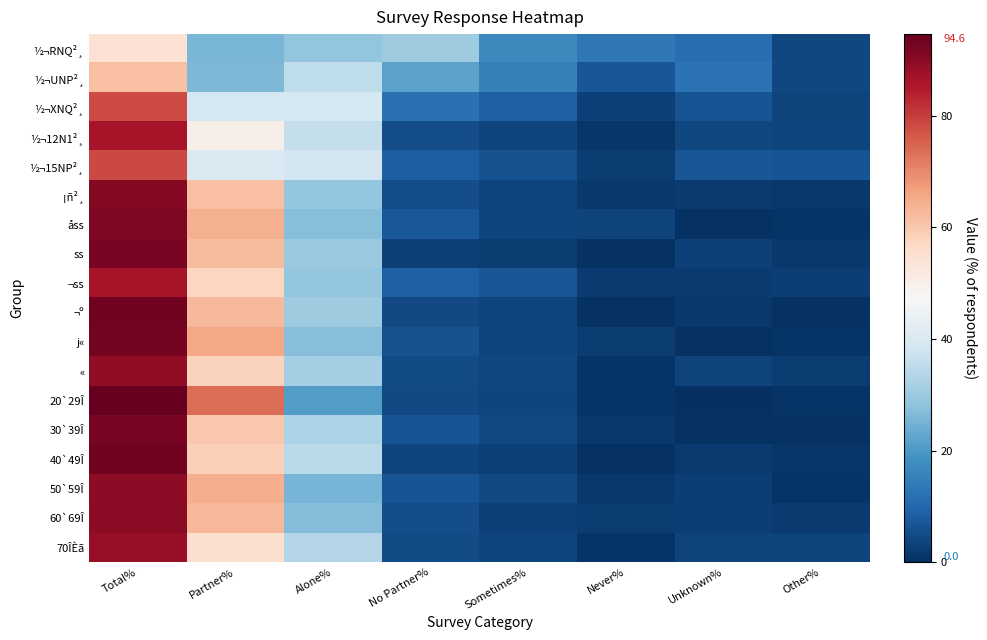

How many distinct data groups are displayed?

18